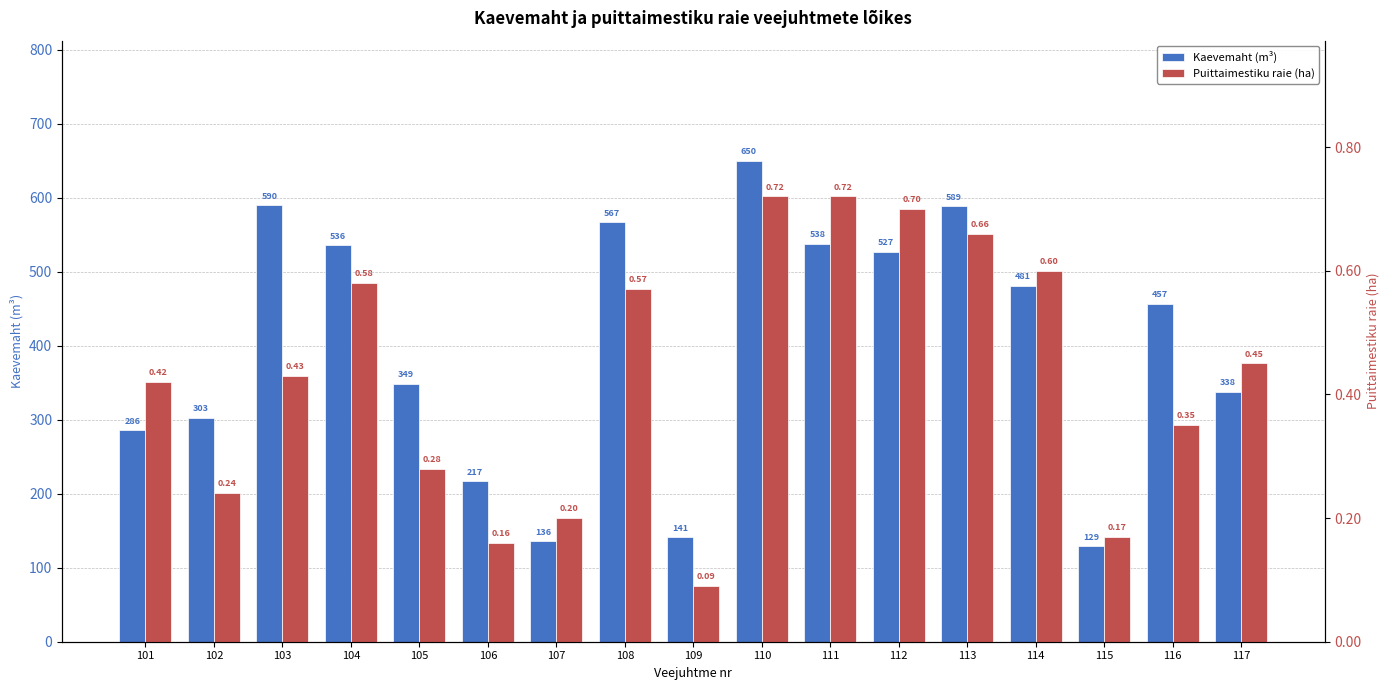

What is the maximum value shown in the chart?

650.0